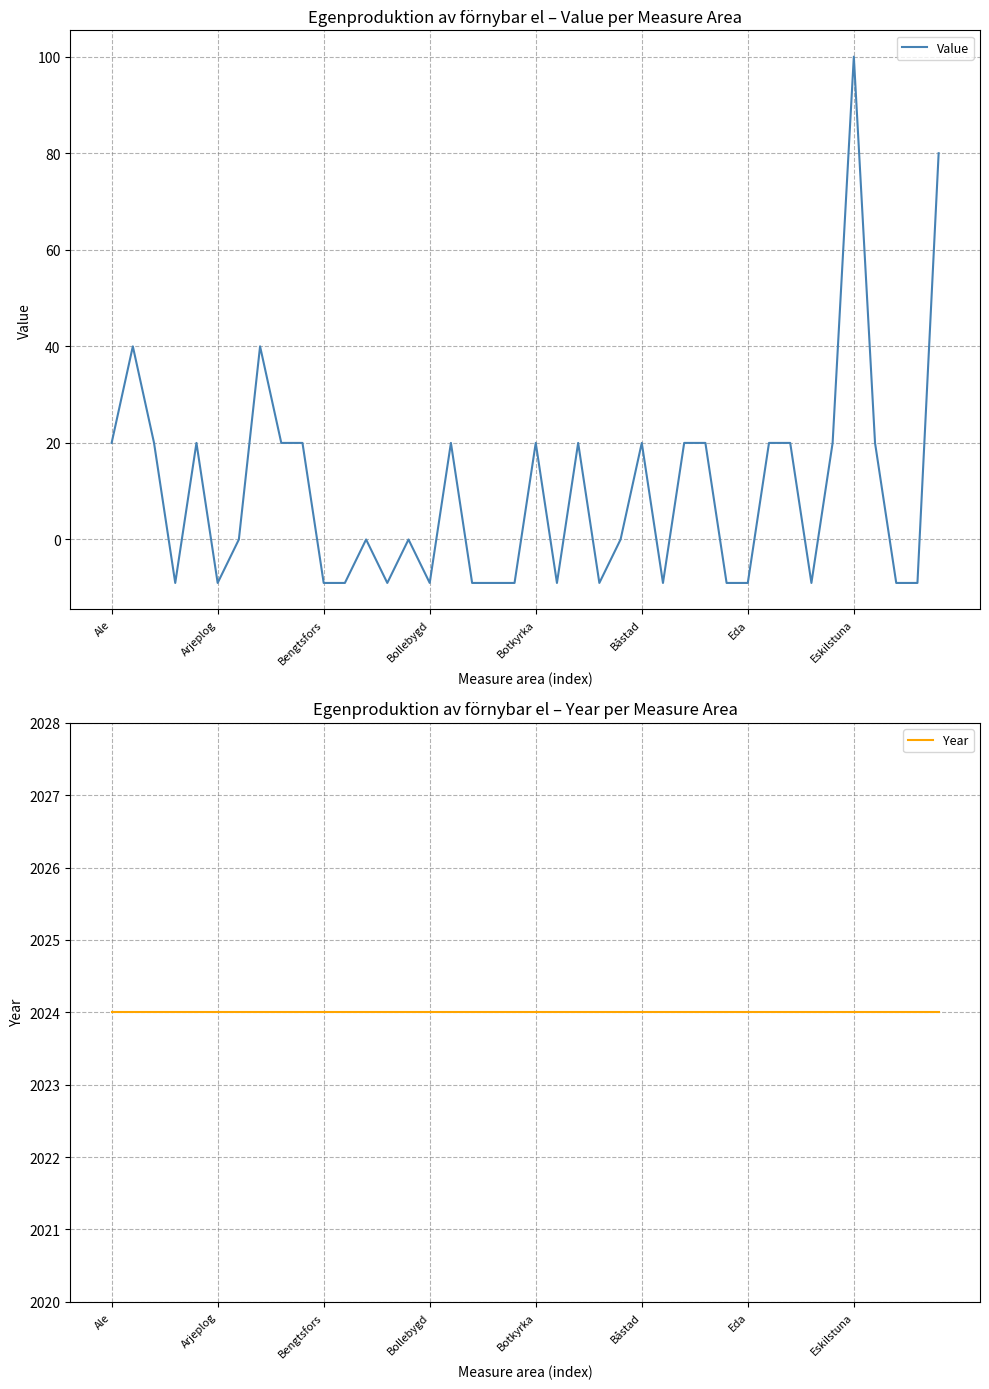

What is the lowest value of the Year series?

2024